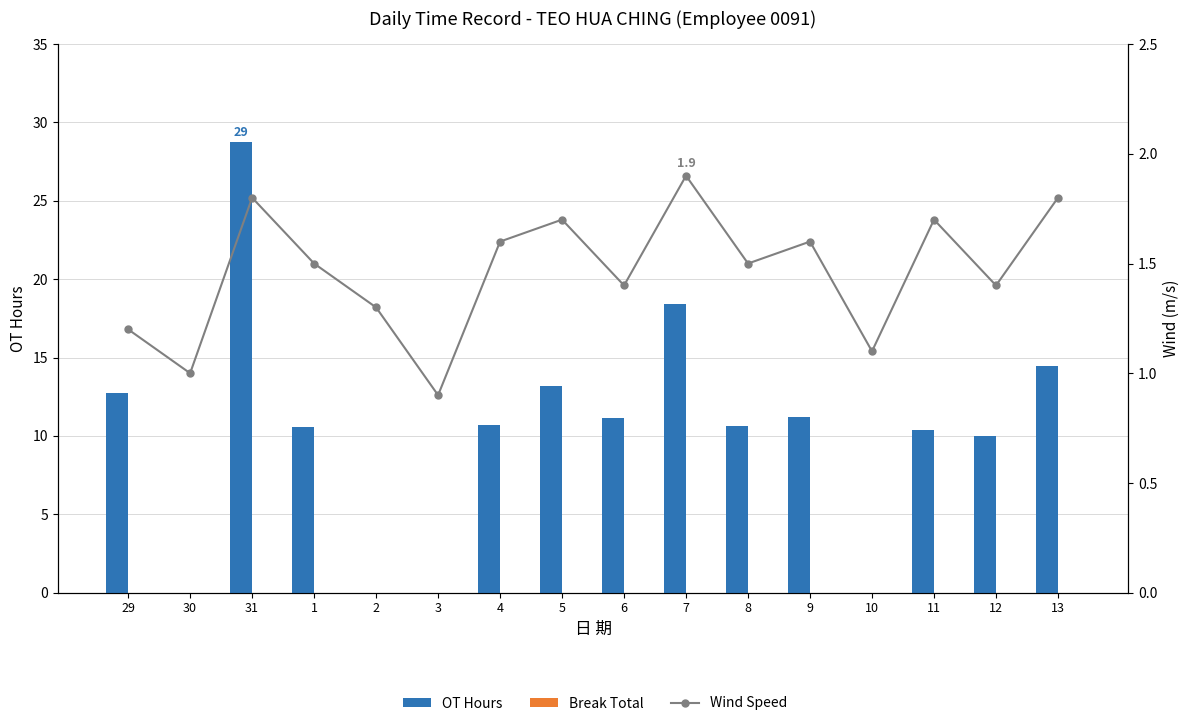

Where does the Wind Speed series first go above 1?

29